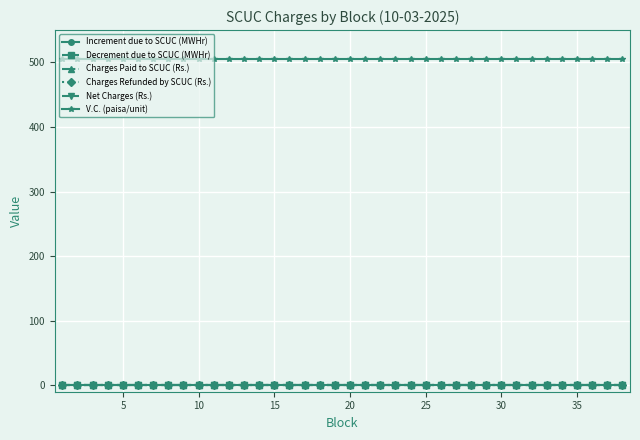

Does the chart display data point markers on the line(s)?

Yes